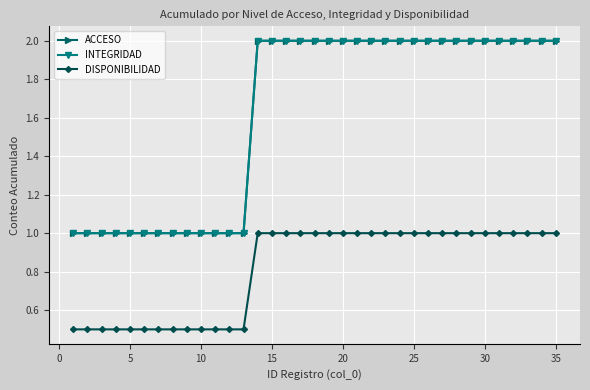

Does the chart have visible grid lines?

Yes